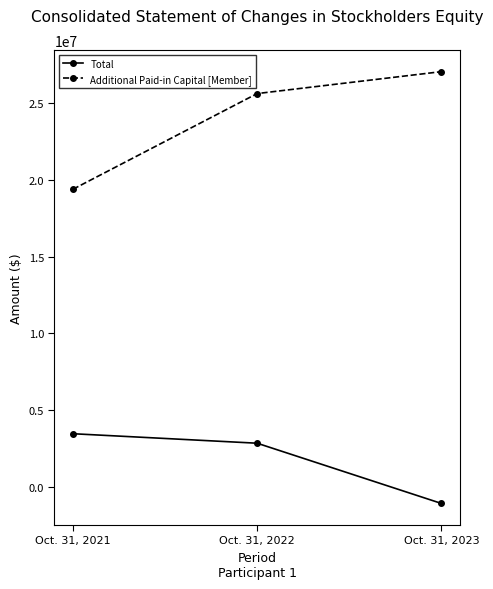

What is the difference between the maximum and minimum values in the Total series?

4545616